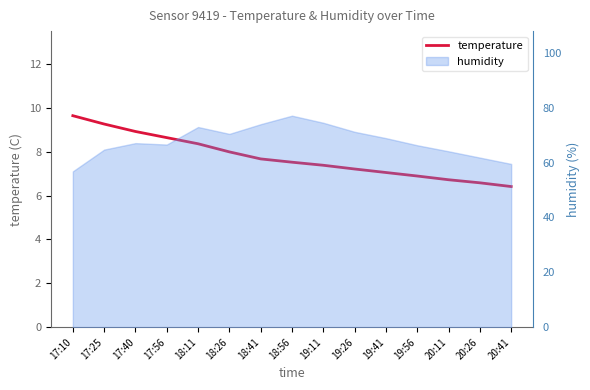

What is the sum of all values?

116.2